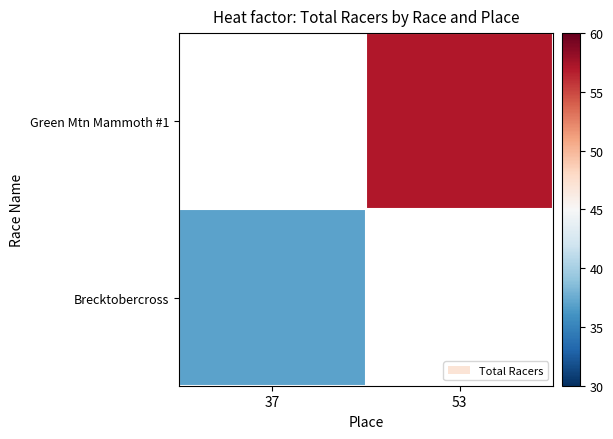

Which series has the widest spread of values?

Brecktobercross